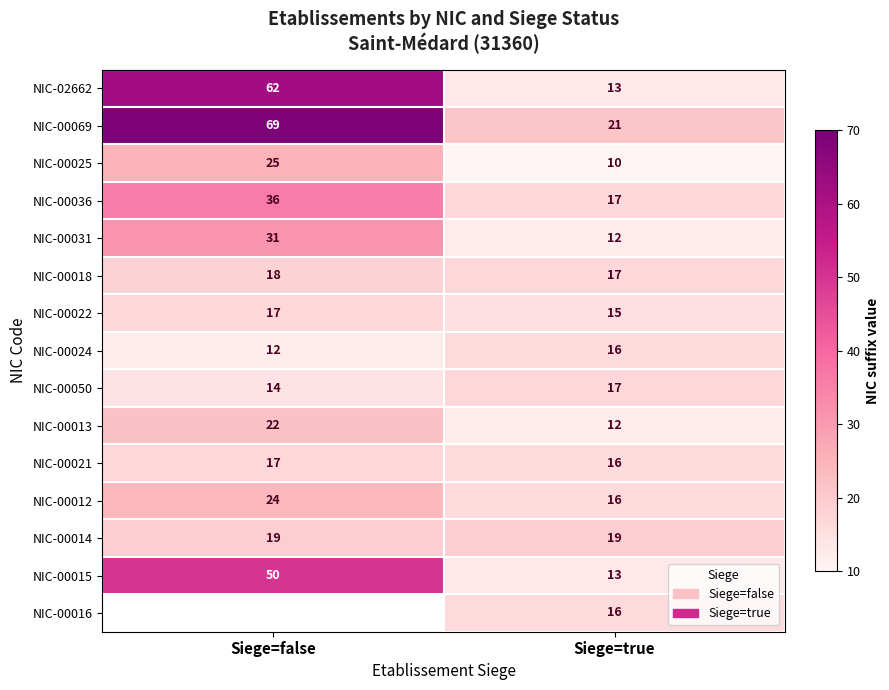

What is the highest value of the NIC-00022 series?

17